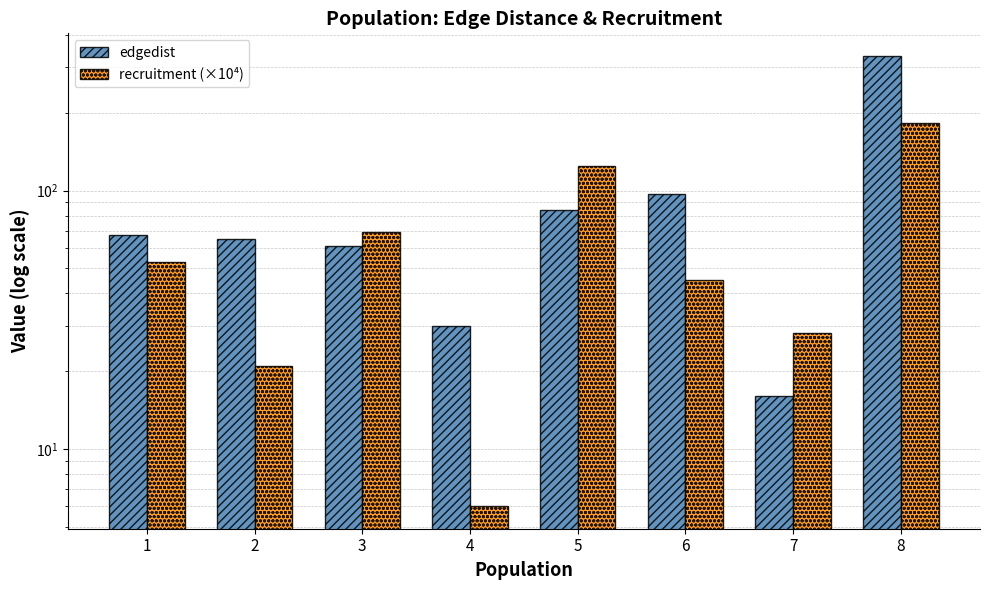

Reading right to left, extract all data points from this chart.

edgedist: 8=332.0	7=16.0	6=97.0	5=84.0	4=30.0	3=61.0	2=65.0	1=67.0
recruitment (×10⁴): 8=182.0	7=28.0	6=45.0	5=124.0	4=6.0	3=69.0	2=21.0	1=53.0